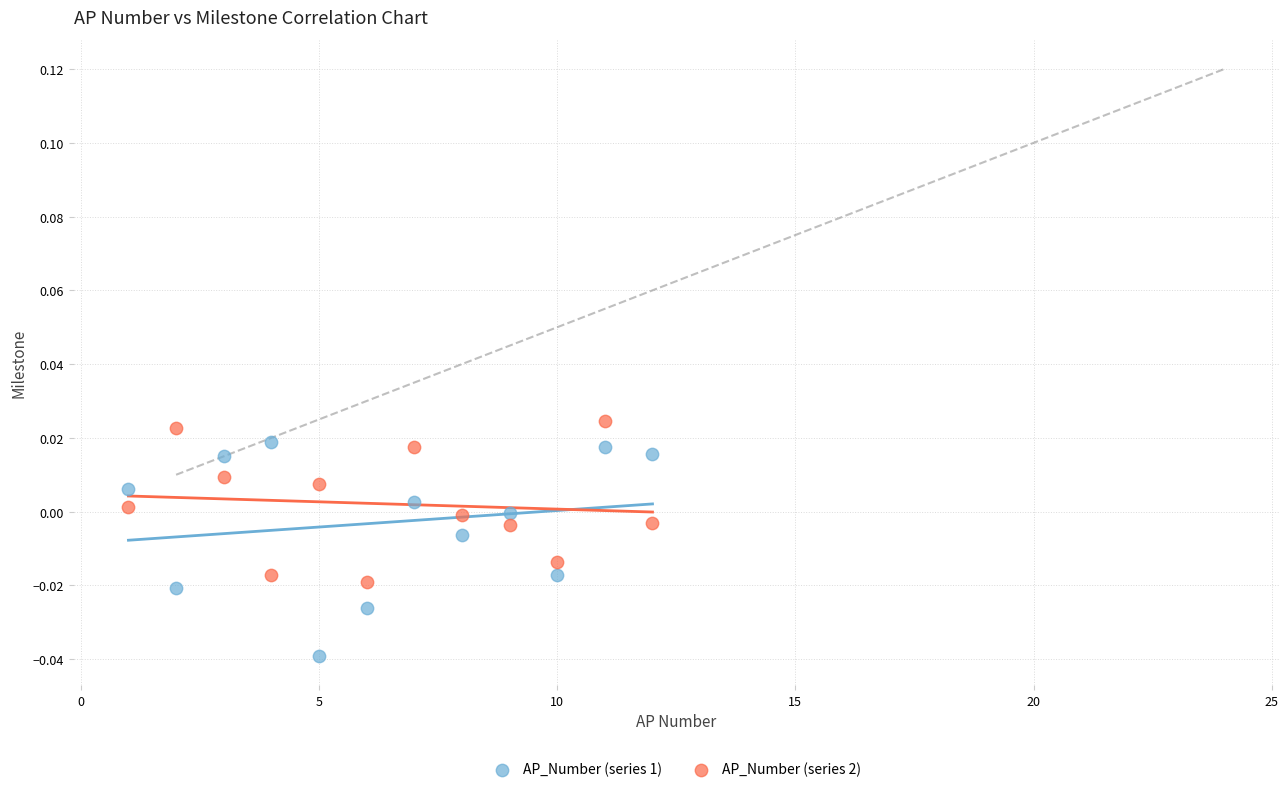

What are all the series names shown in the legend?

AP_Number (series 1), AP_Number (series 2)